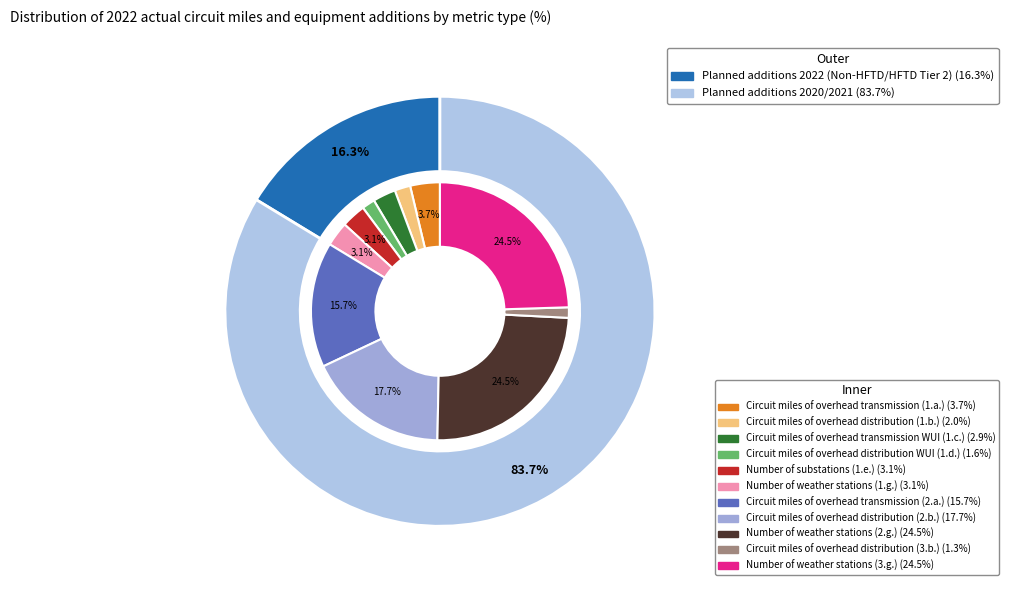

True or false: Circuit miles of overhead distribution (1.b.) accounts for 10% of the total.

False